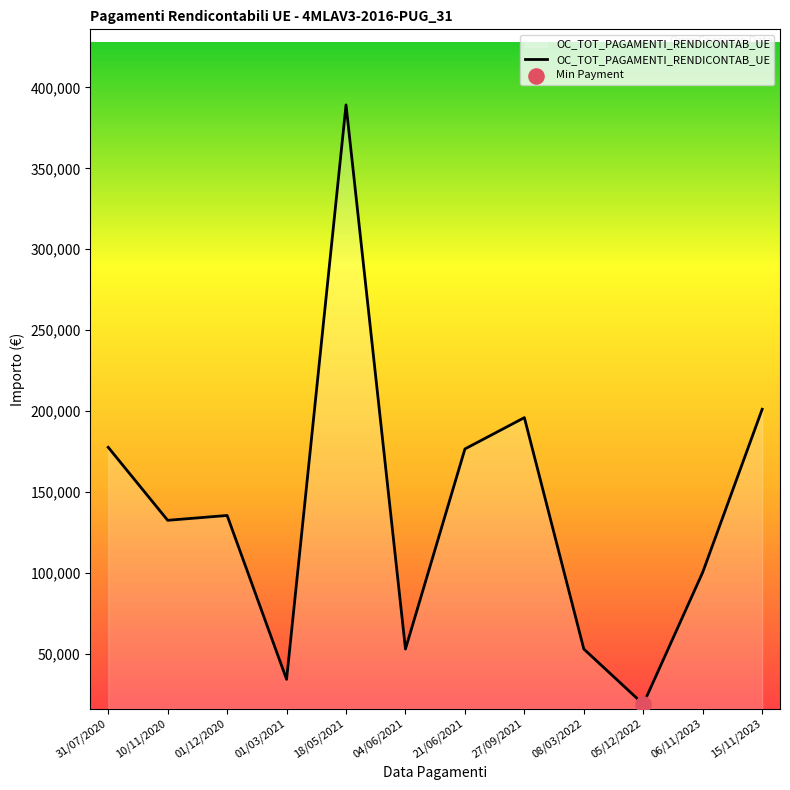

What is the ratio of the value at 31/07/2020 to the value at 06/11/2023?

1.8